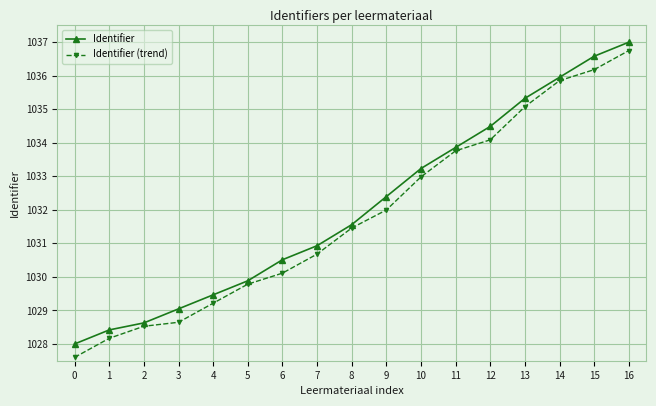

How many lines are shown in the chart?

2